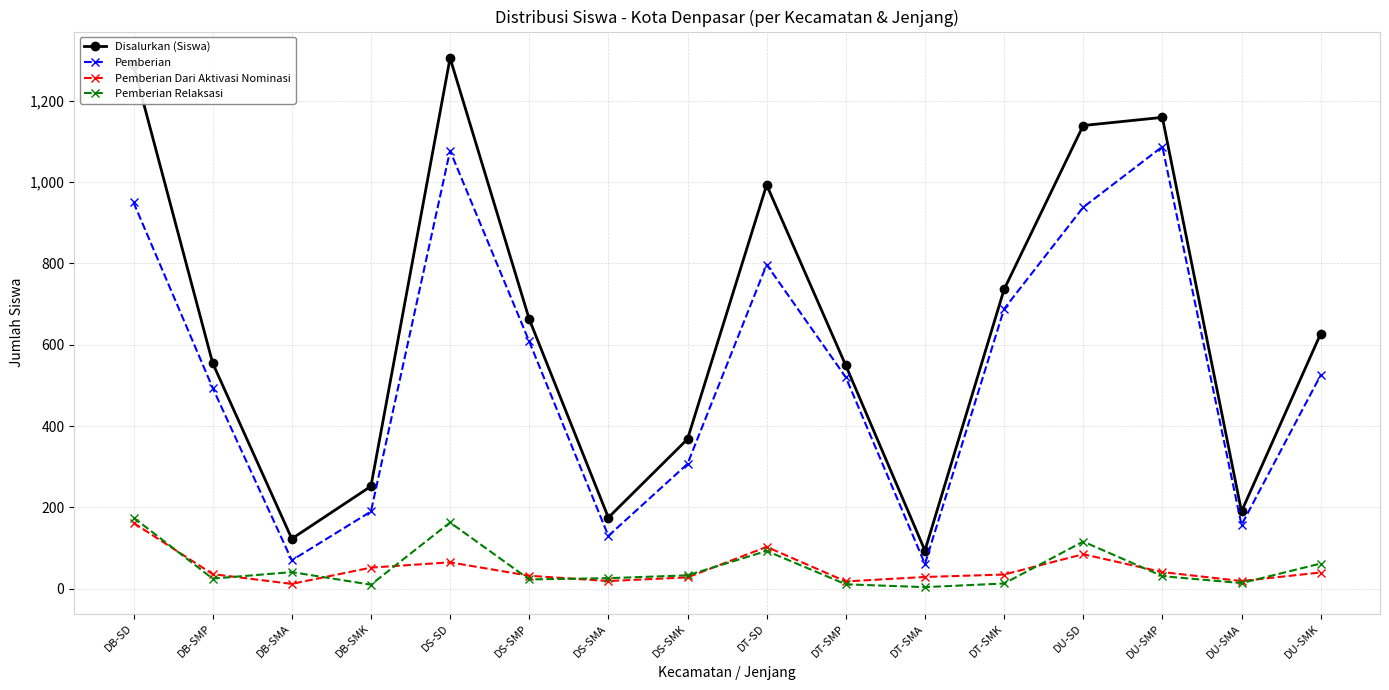

Where is the first local maximum for Disalurkan (Siswa)?

DS-SD